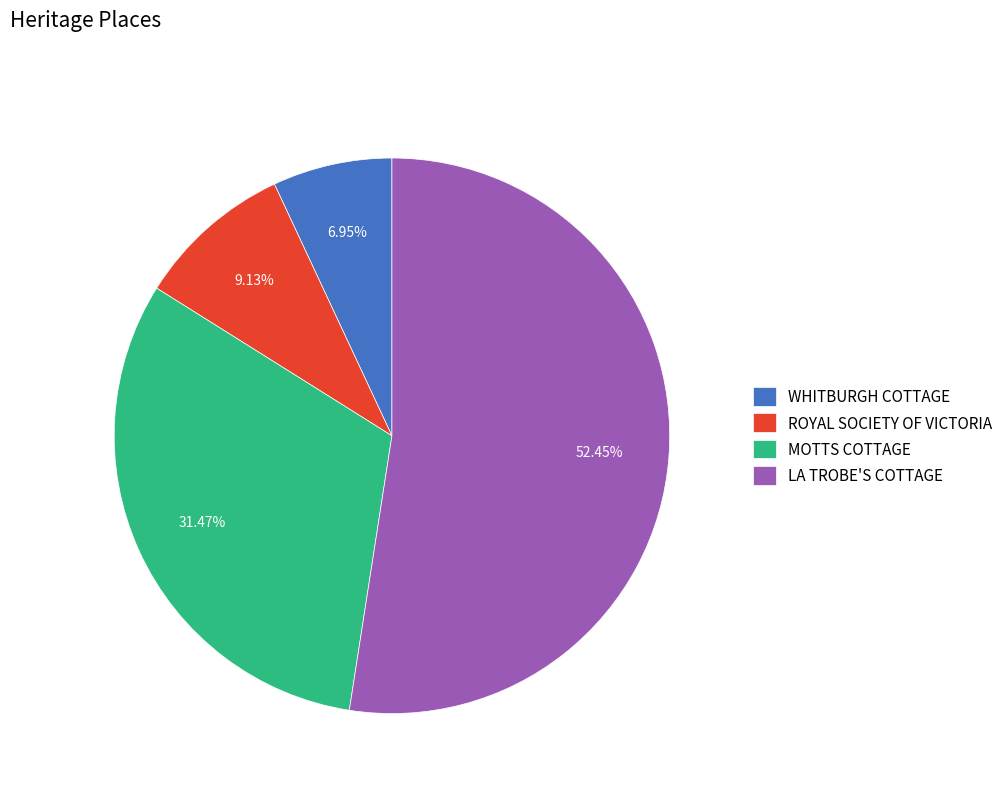

Is it true that WHITBURGH COTTAGE is 7% of the pie?

True